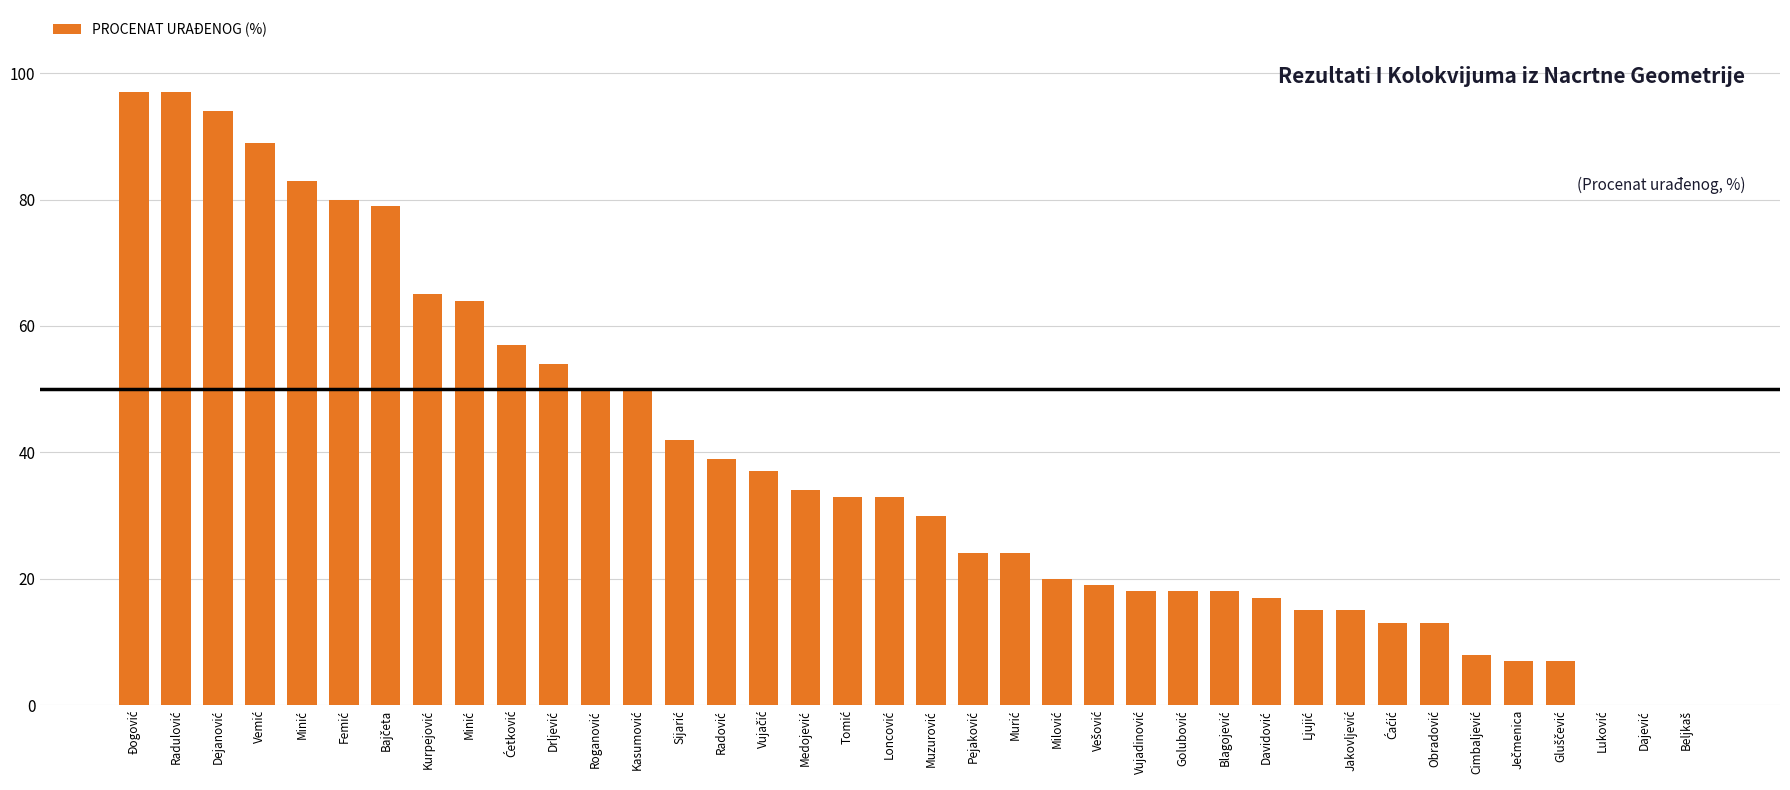

Count the number of data series in this chart.

1